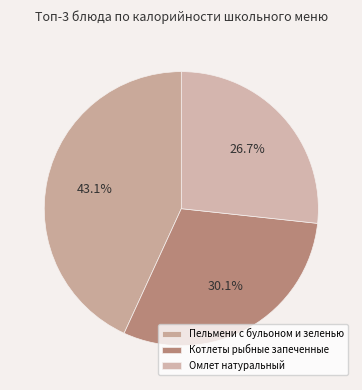

Which slice is the largest?

Пельмени с бульоном и зеленью